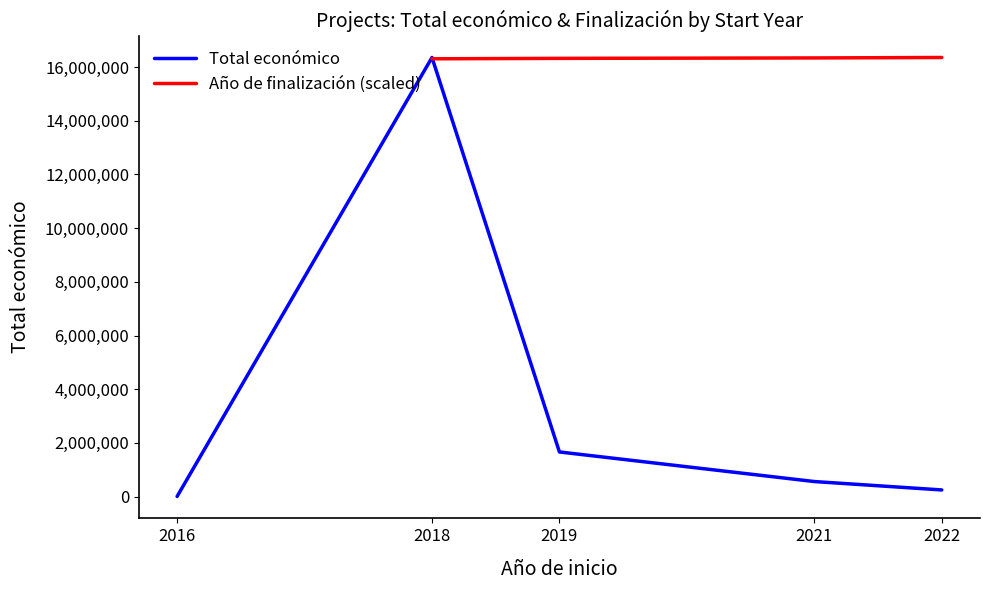

Which series has the largest range (max minus min)?

Total económico